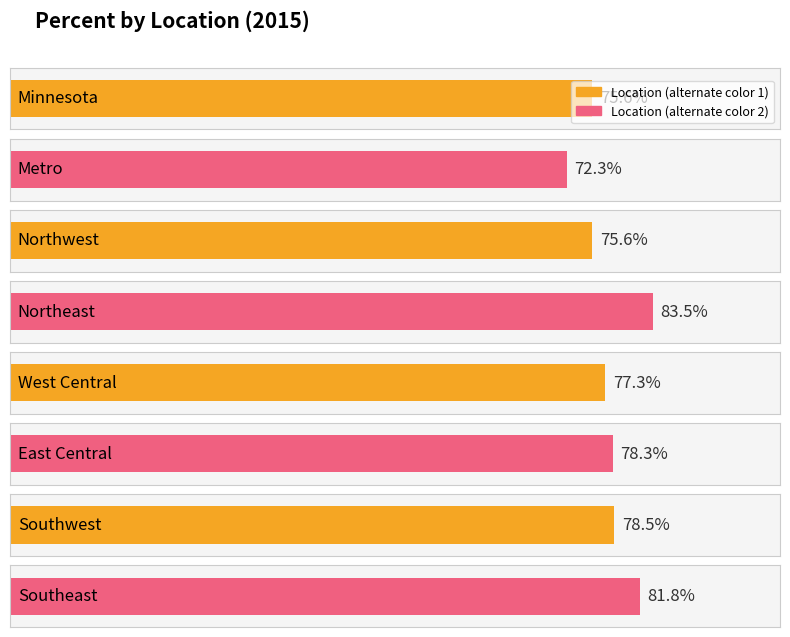

List the labels in order of value, smallest first.

Metro, Minnesota, Northwest, West Central, East Central, Southwest, Southeast, Northeast